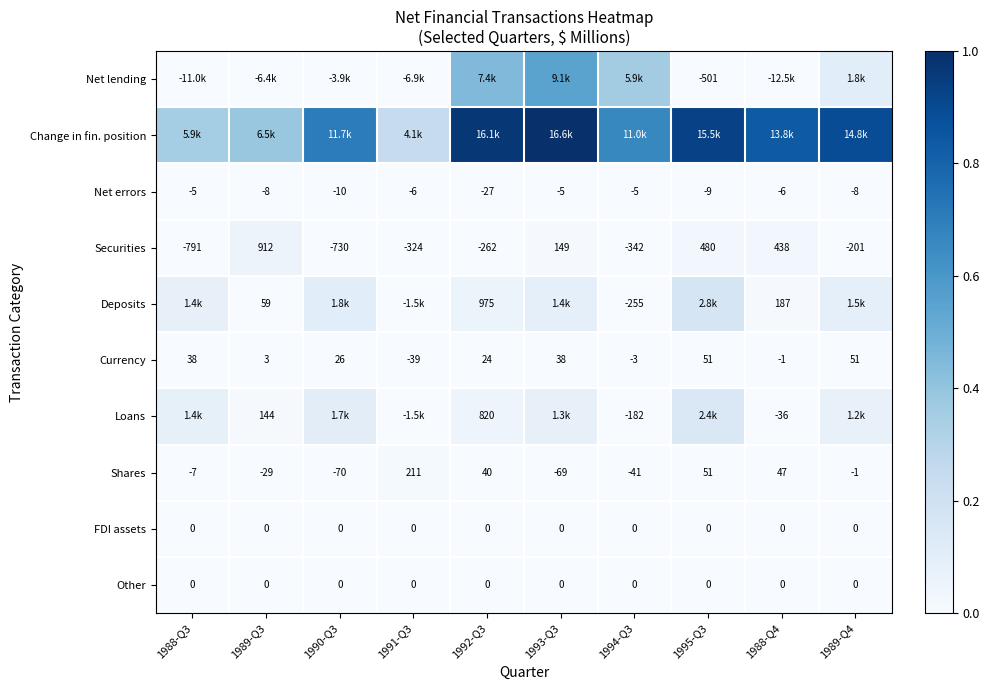

Which series changed the most between 1994-Q3 and 1995-Q3?

Net lending